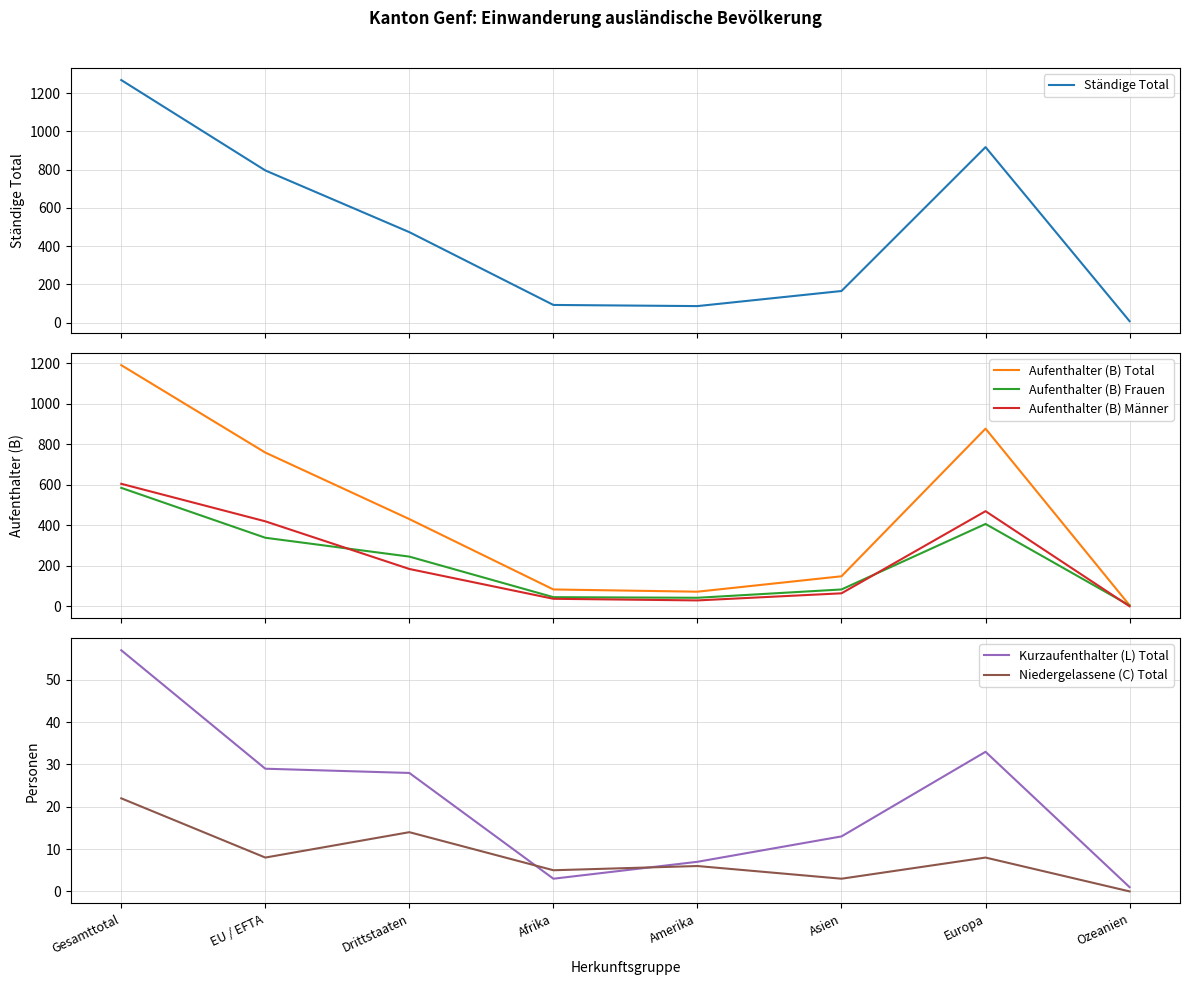

What is the sum of all Aufenthalter (B) Total values?

3569